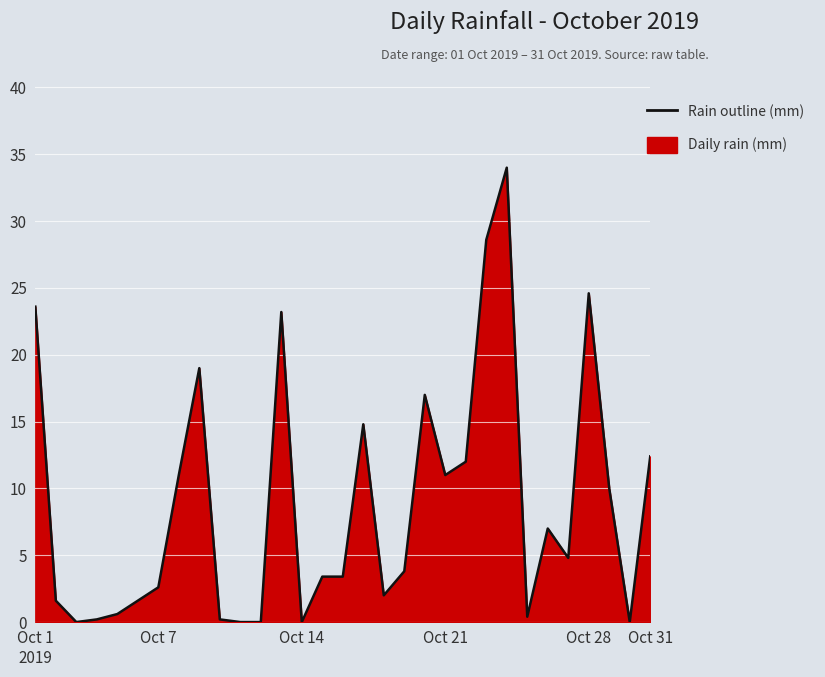

True or false: the data shows 0.9 at Oct 7.

False